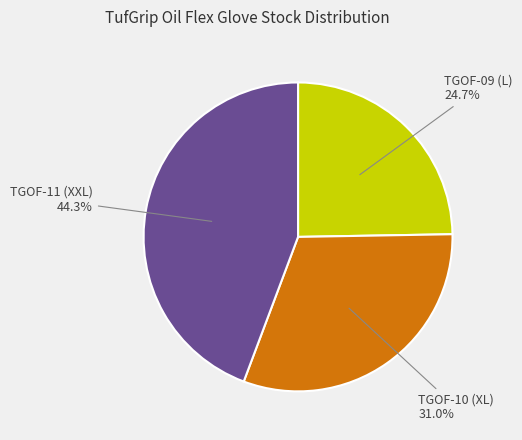

How many segments does this pie chart have?

3